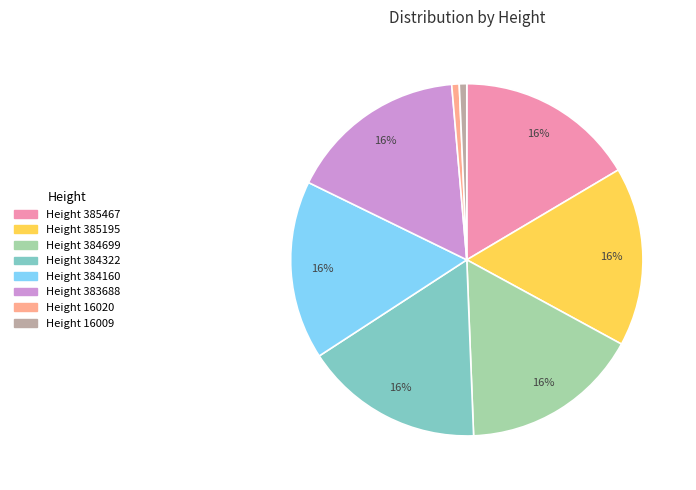

To the nearest percent, what is the average slice percentage?

12%